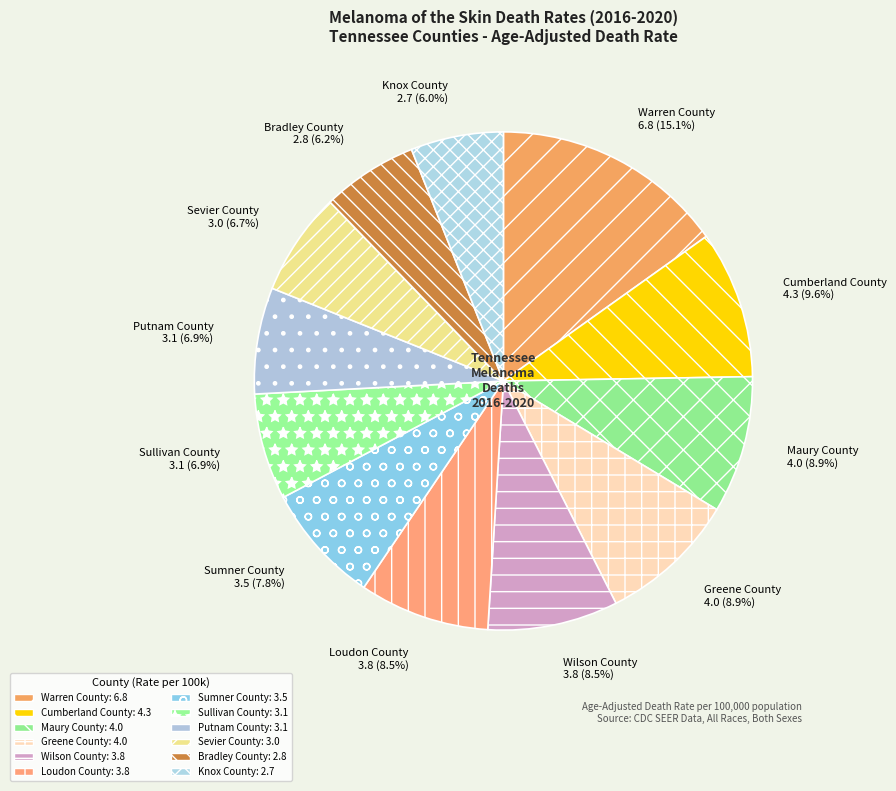

Is there a majority slice in this chart?

No